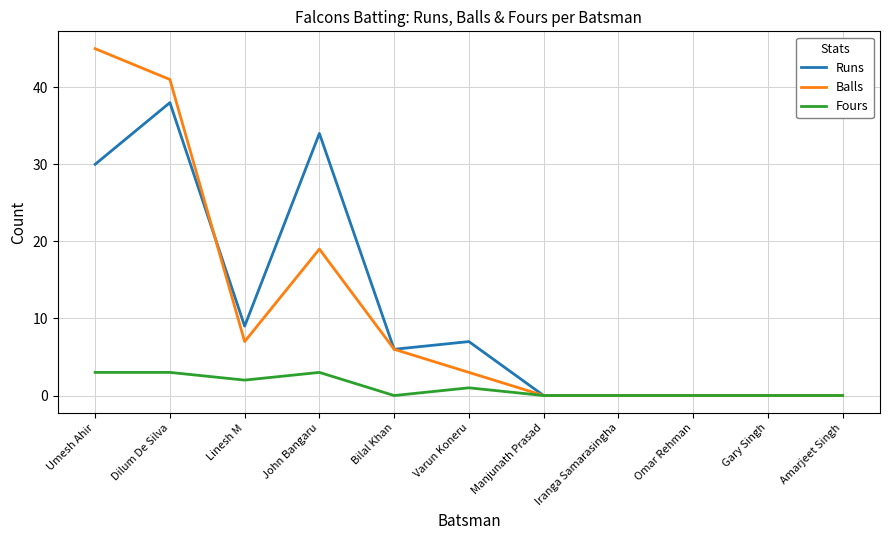

Where is Runs nearest to the value 19?

Linesh M